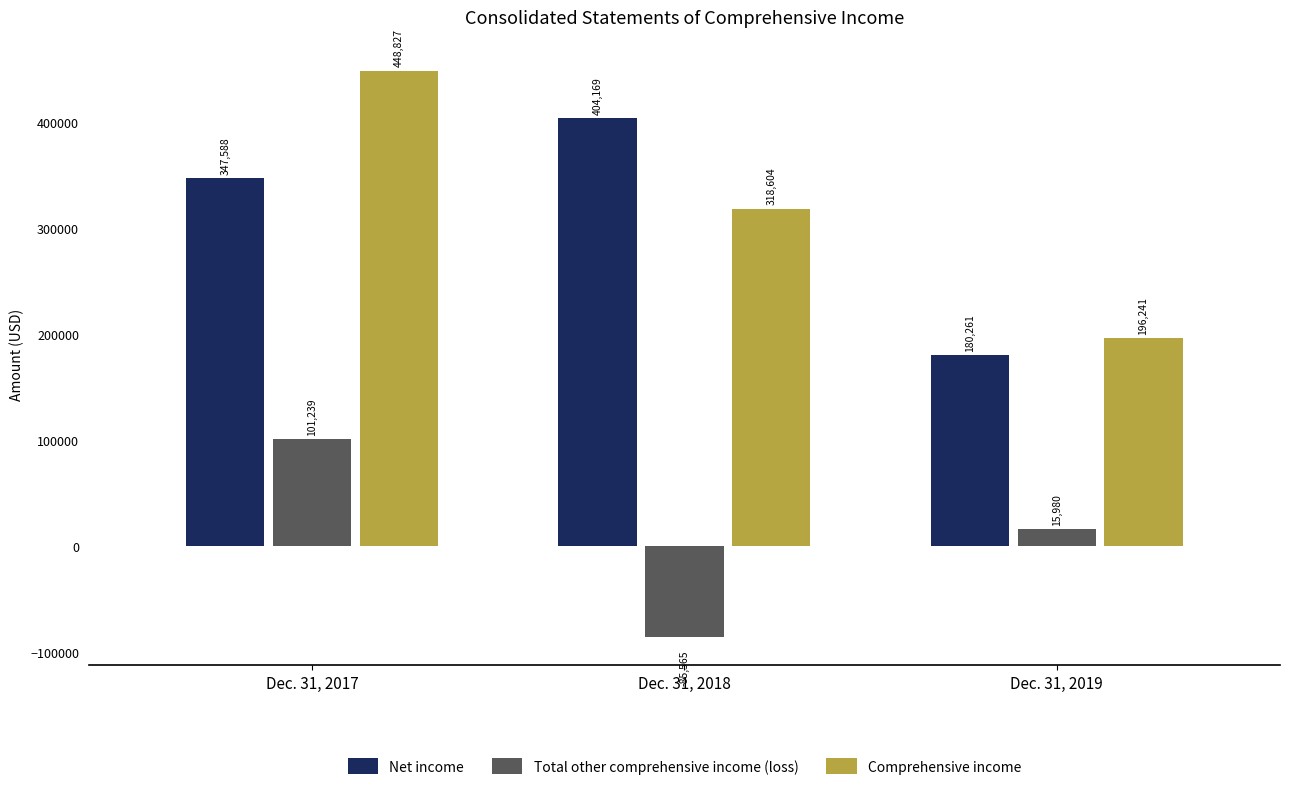

What are all the series names shown in the legend?

Net income, Total other comprehensive income (loss), Comprehensive income